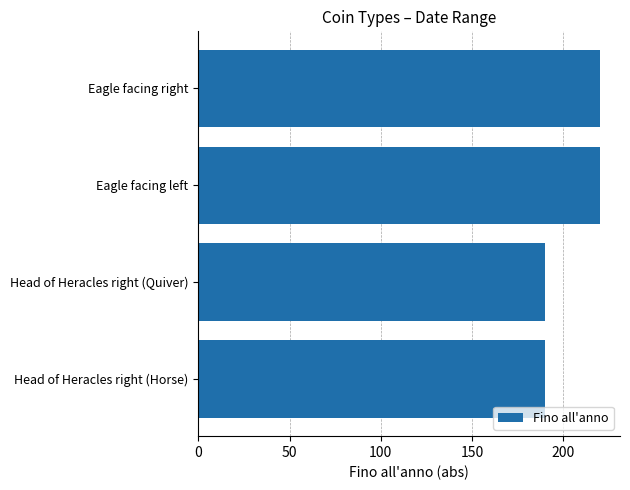

Are the bars grouped side by side (vs. stacked)?

No